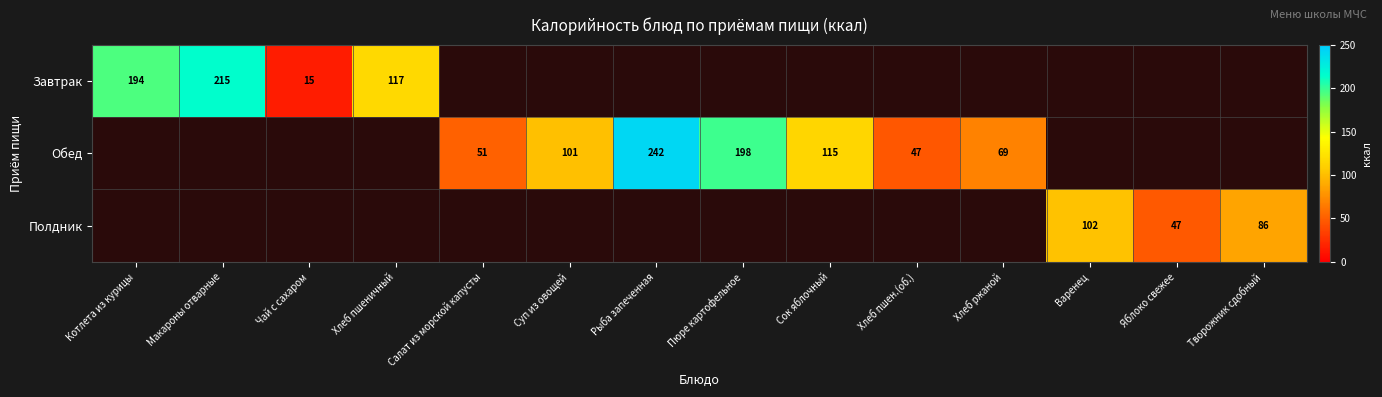

What is the smallest value displayed?

15.0